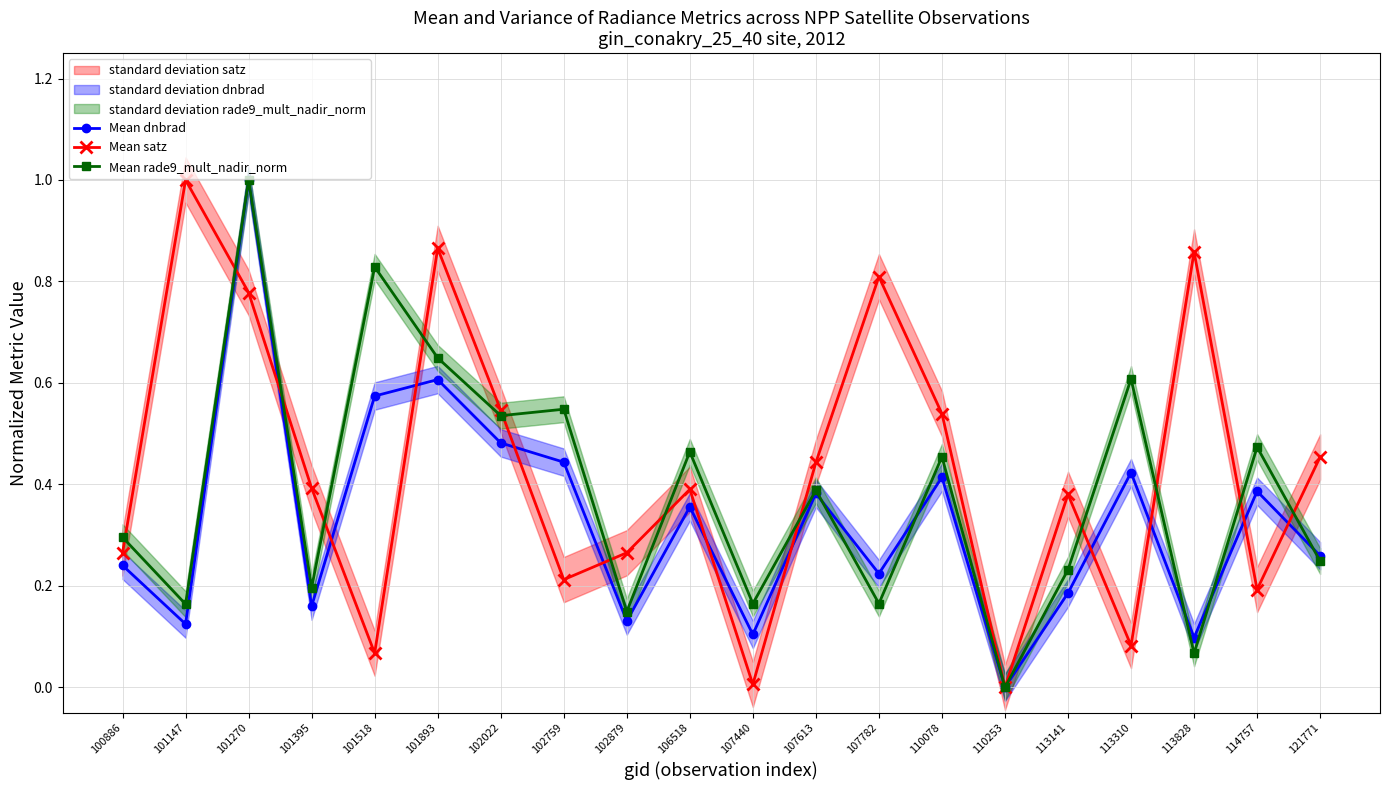

List the series in order of their peak value, lowest first.

Mean dnbrad, Mean satz, Mean rade9_mult_nadir_norm